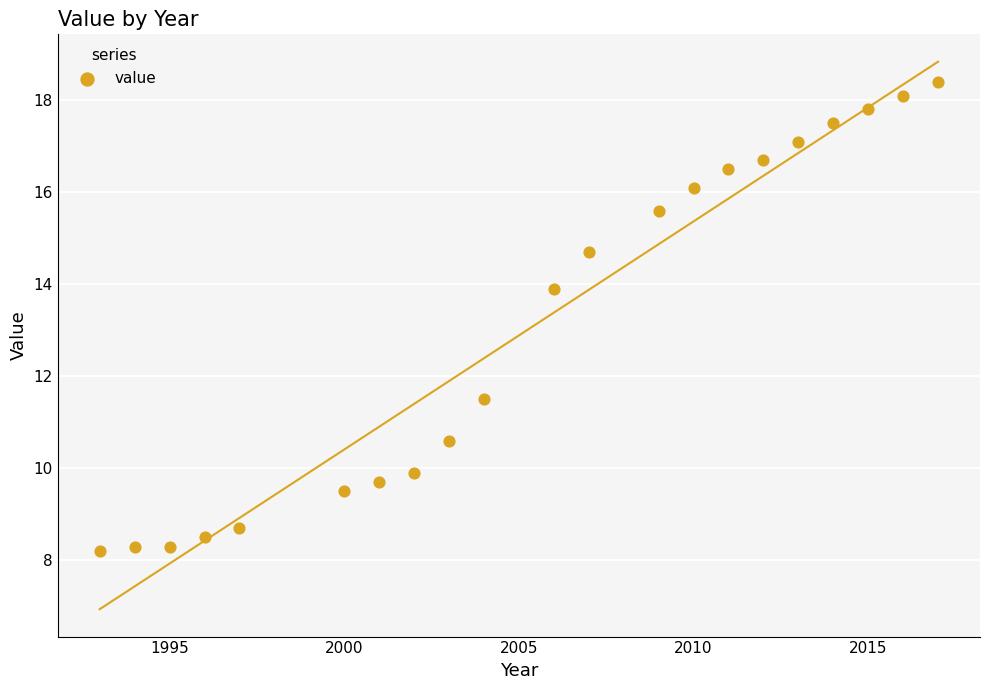

What Y value in the scatter plot is closest to 13?

13.9